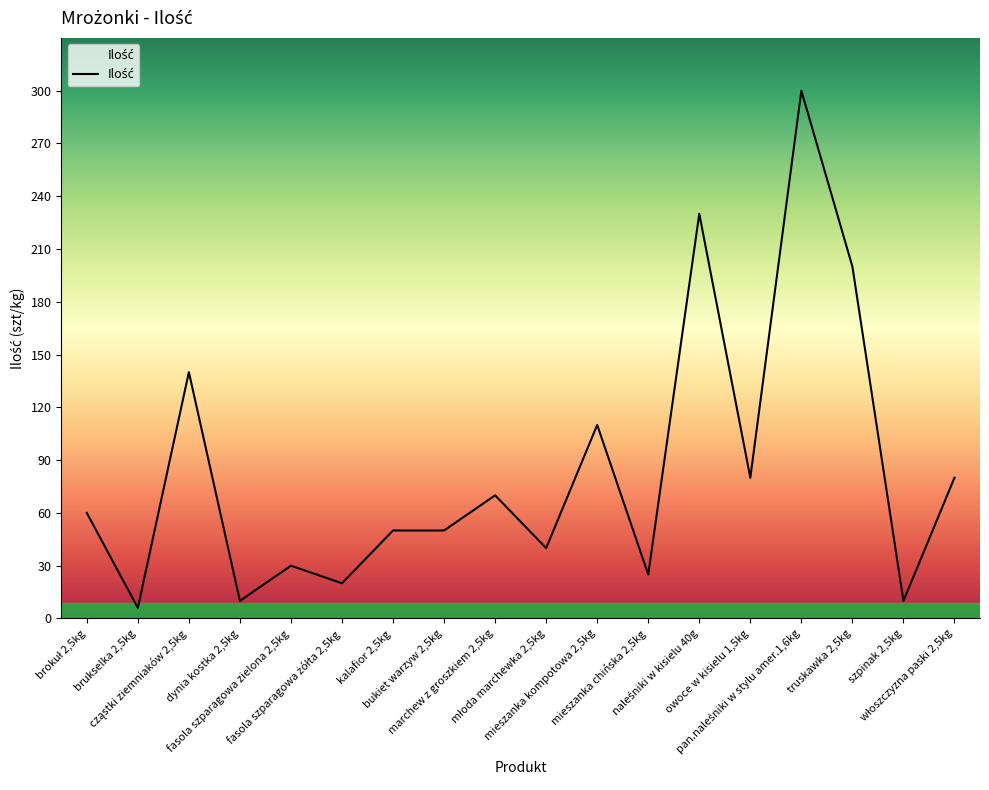

How many lines are shown in the chart?

1